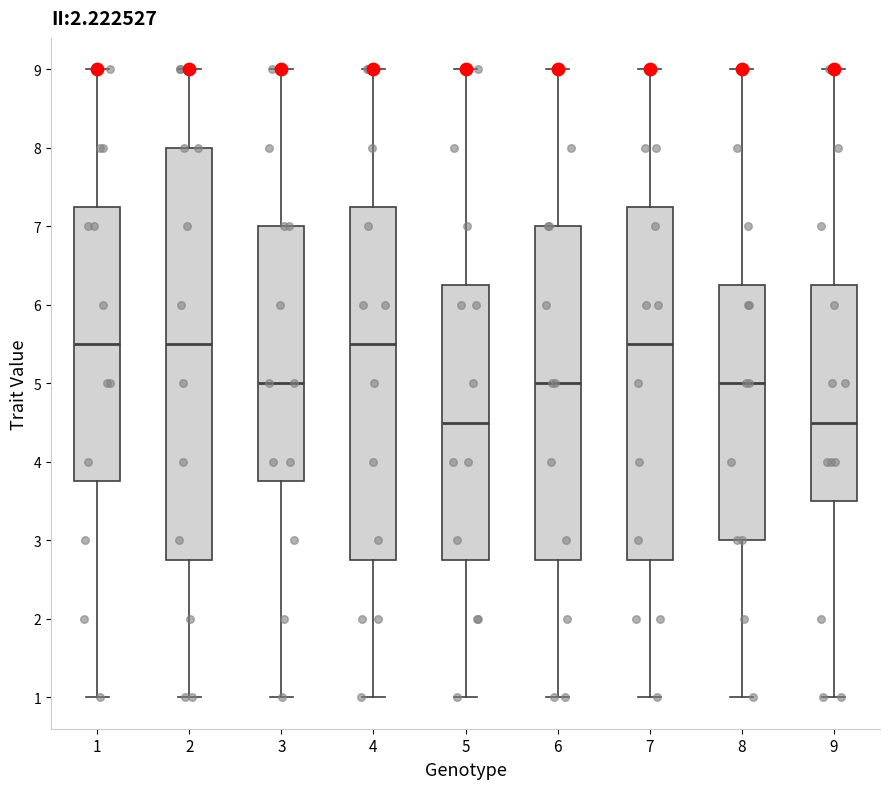

Reading left to right, read every box against the y-axis: the position of its median line, the range the box covers, and the ends of its whiskers. The values are not printed on the chart, so give them approximately, as read against the axis.

1: median 5.5, box 3.8 to 7.3, whiskers 1.0 to 9.0
2: median 5.5, box 2.8 to 8.0, whiskers 1.0 to 9.0
3: median 5.0, box 3.8 to 7.0, whiskers 1.0 to 9.0
4: median 5.5, box 2.8 to 7.3, whiskers 1.0 to 9.0
5: median 4.5, box 2.8 to 6.3, whiskers 1.0 to 9.0
6: median 5.0, box 2.8 to 7.0, whiskers 1.0 to 9.0
7: median 5.5, box 2.8 to 7.3, whiskers 1.0 to 9.0
8: median 5.0, box 3.0 to 6.3, whiskers 1.0 to 9.0
9: median 4.5, box 3.5 to 6.3, whiskers 1.0 to 9.0